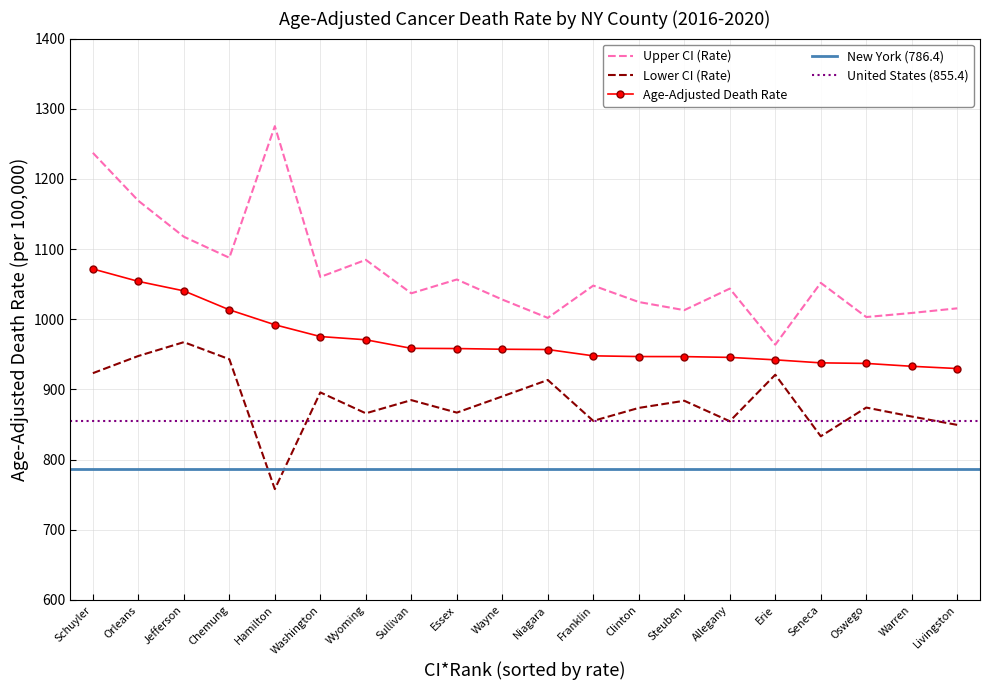

Reading right to left, list all the values displayed in this chart.

Age-Adjusted Death Rate: 929.8	933.0	937.1	937.9	942.2	945.7	946.8	946.9	947.9	956.9	957.3	958.3	958.6	970.8	975.4	992.2	1013.5	1040.5	1054.0	1071.7
Upper CI (Rate): 1015.6	1009.0	1003.2	1051.9	963.8	1043.7	1013.0	1024.6	1048.0	1002.0	1028.1	1056.7	1037.0	1084.7	1060.3	1275.2	1087.7	1117.6	1168.9	1237.2
Lower CI (Rate): 849.5	861.4	874.2	833.3	921.0	854.7	883.9	873.7	855.2	913.5	890.1	867.0	884.8	866.0	895.8	758.0	943.1	967.4	947.7	923.2